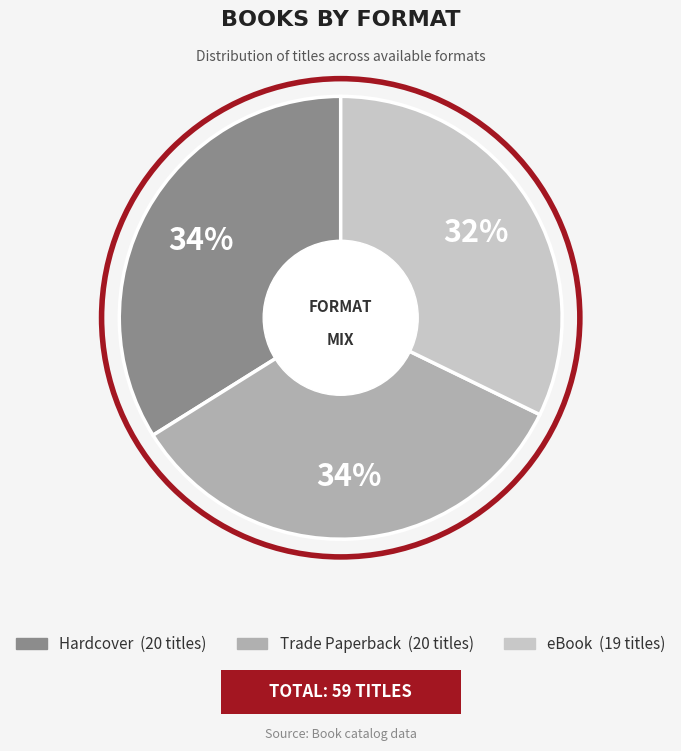

What is the ratio of the value at Trade Paperback to the value at Hardcover?

1.0